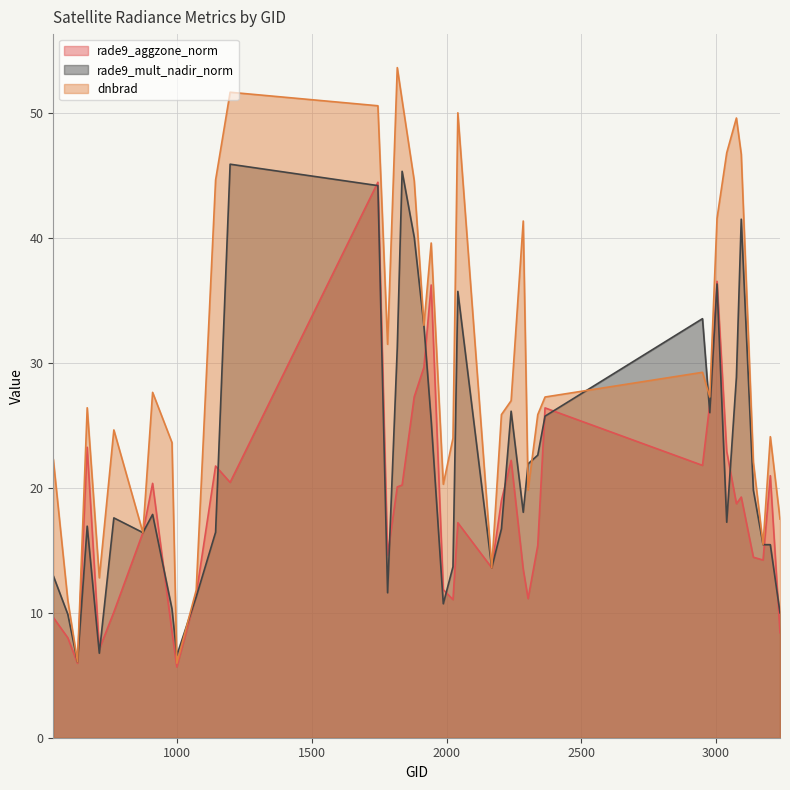

At how many categories does at least one series exceed 14?

34